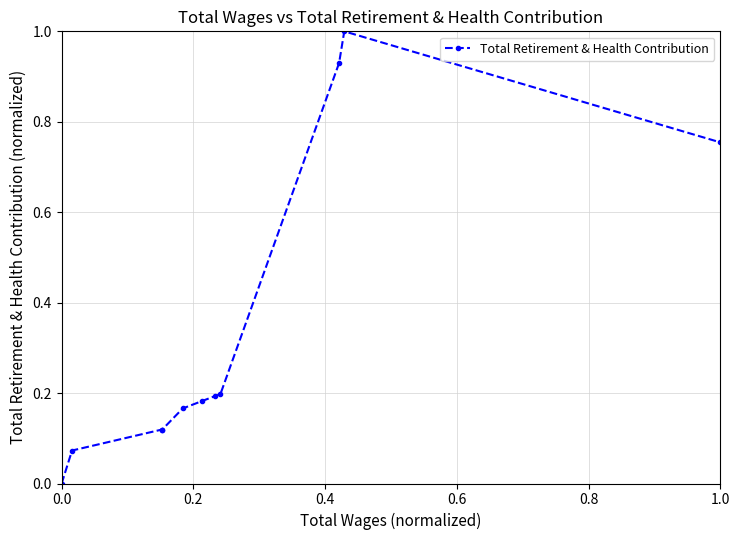

How many series are shown in this chart?

1